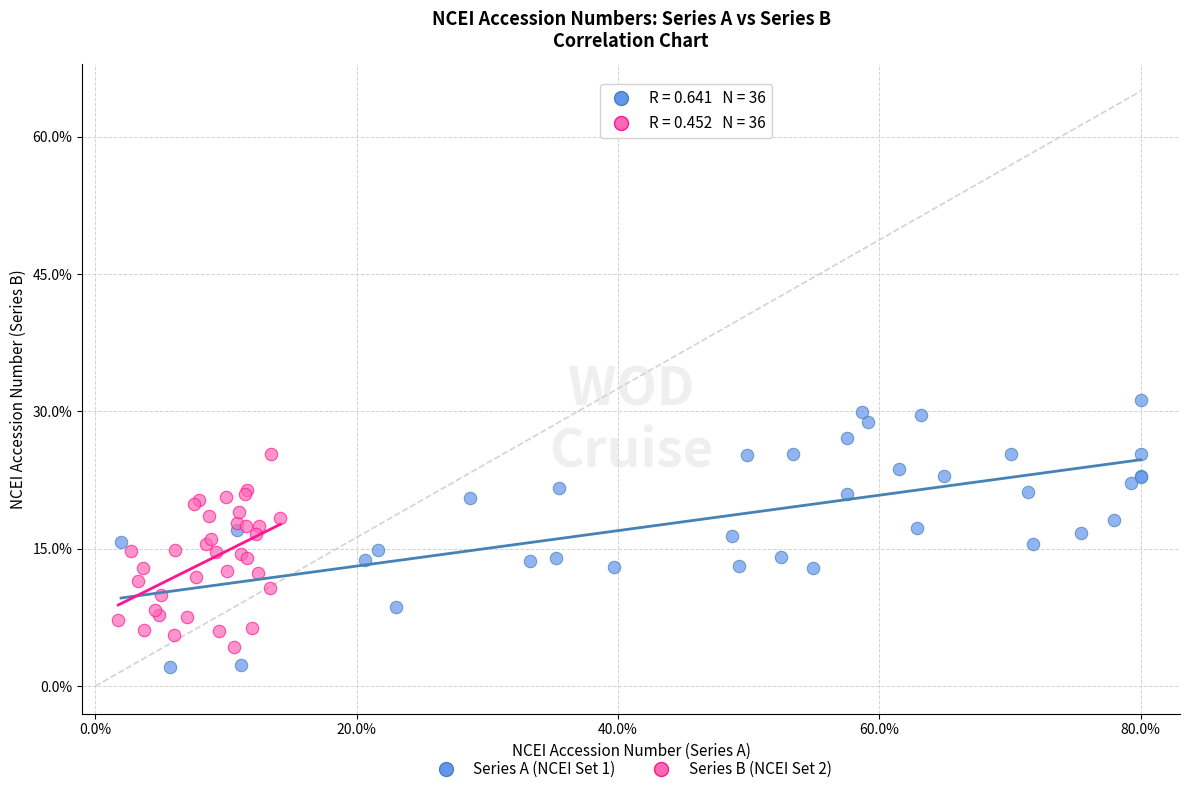

Which series contains the lowest Y value?

Series A (NCEI Set 1)